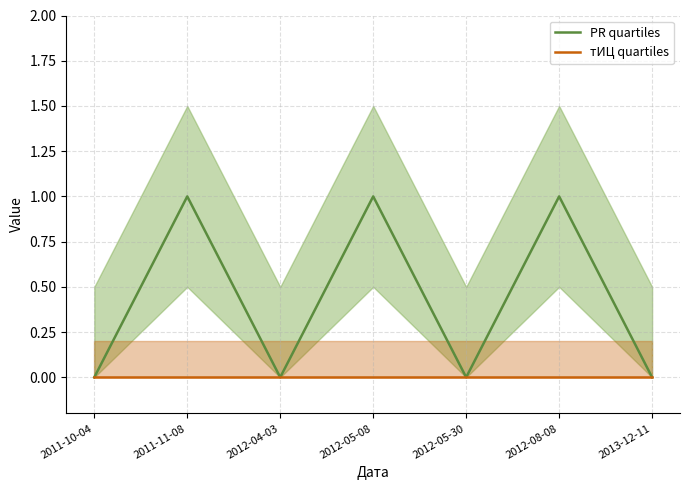

Is the value of PR quartiles at 2012-08-08 greater than the value of тИЦ quartiles at 2012-08-08?

Yes